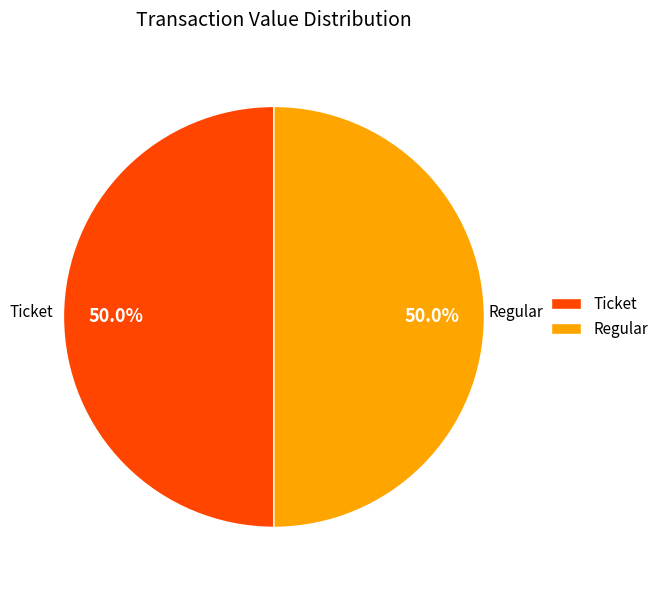

To the nearest percent, what is the average slice percentage?

50%